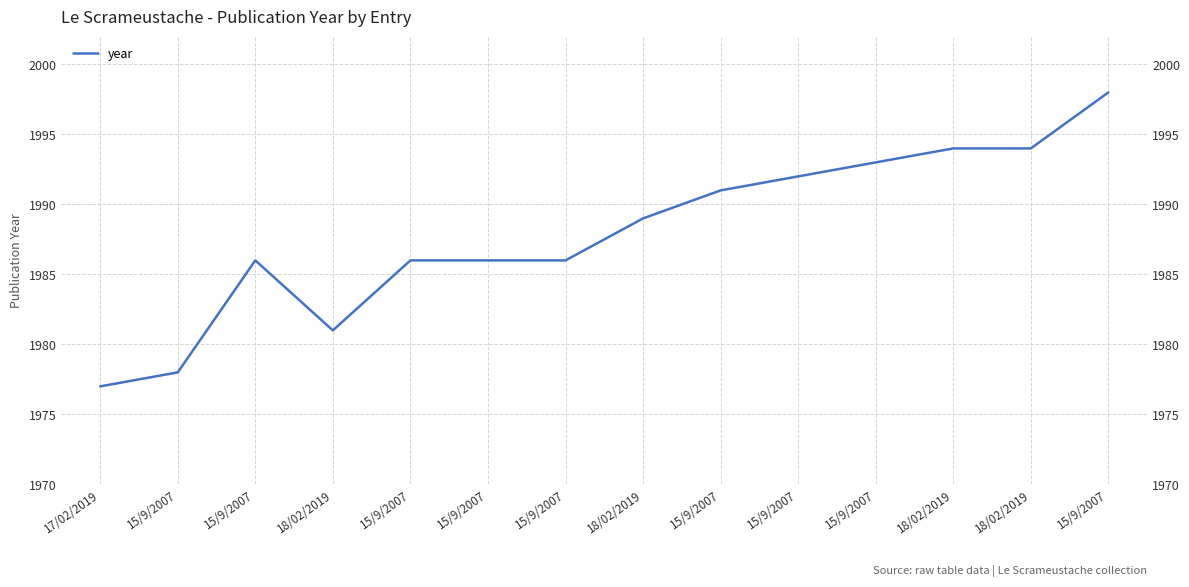

True or false: the data shows 2836 at 15/9/2007.

False